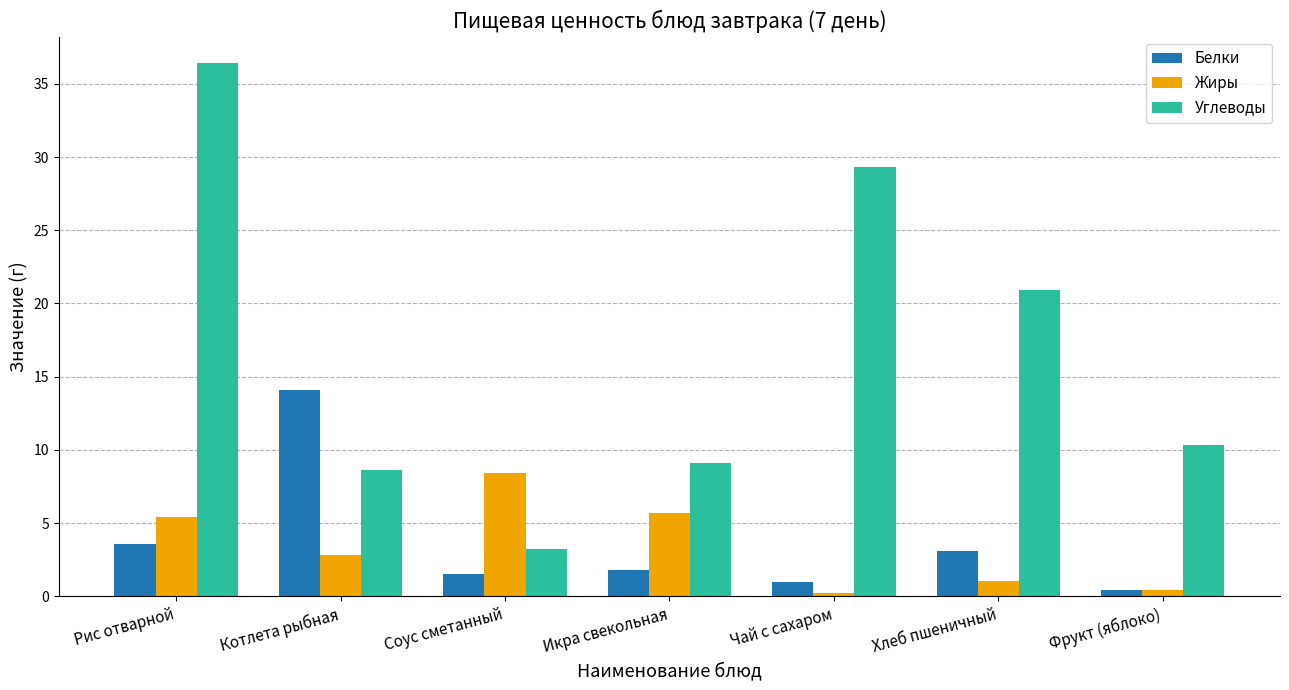

True or false: Углеводы has a value of 23.3 at Рис отварной.

False